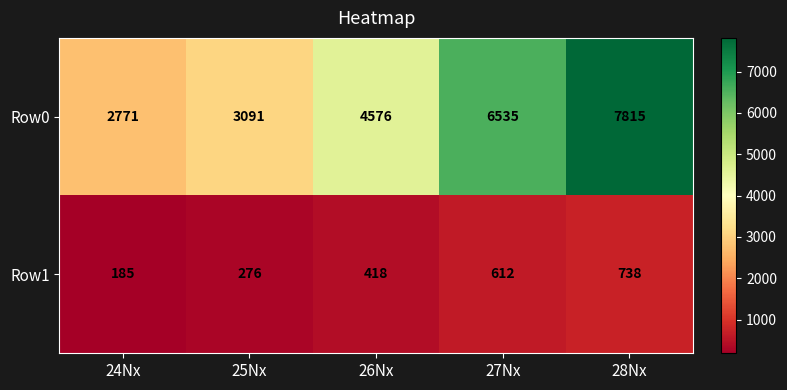

What is the minimum value shown in the chart?

185